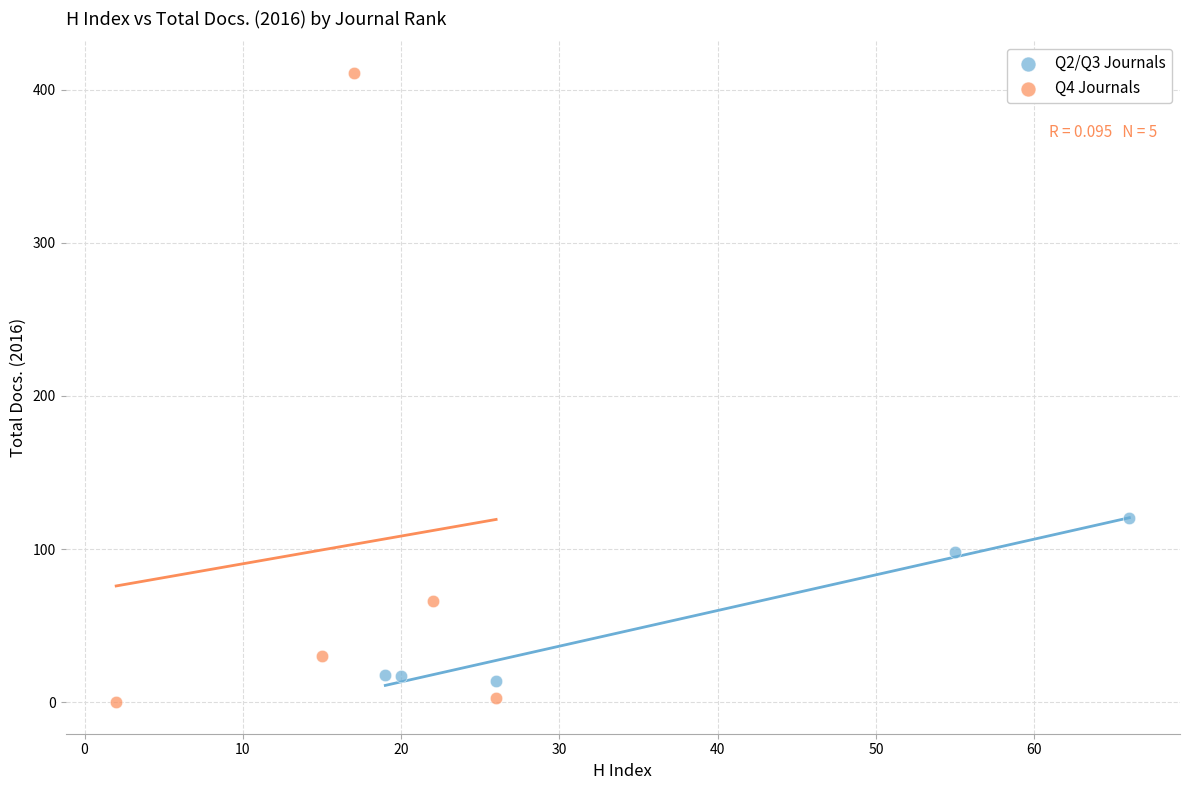

Which series has the largest Y range (max minus min)?

Q4 Journals